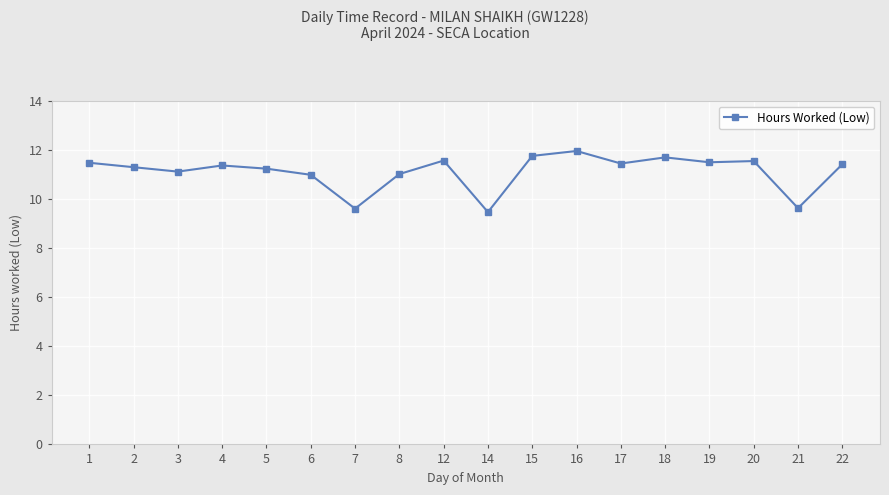

Which category has the highest value across all series?

16